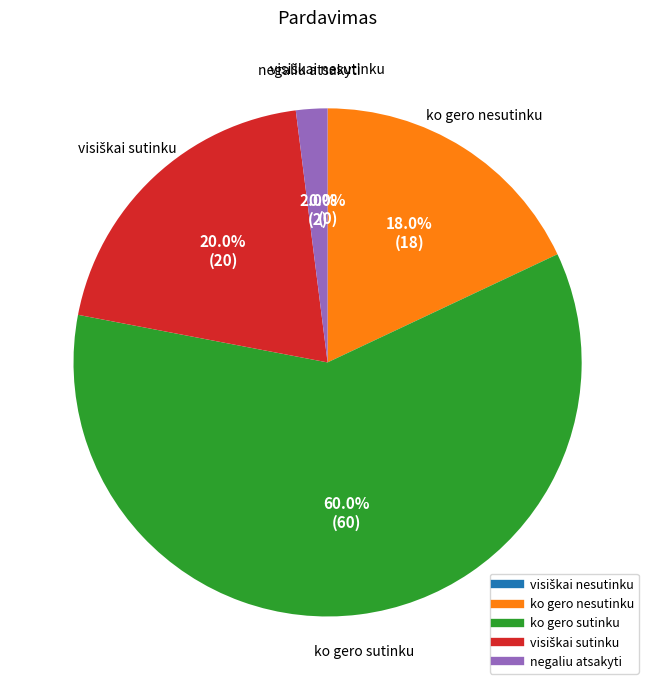

To the nearest percent, what is the difference between the largest and smallest slice percentages?

60%